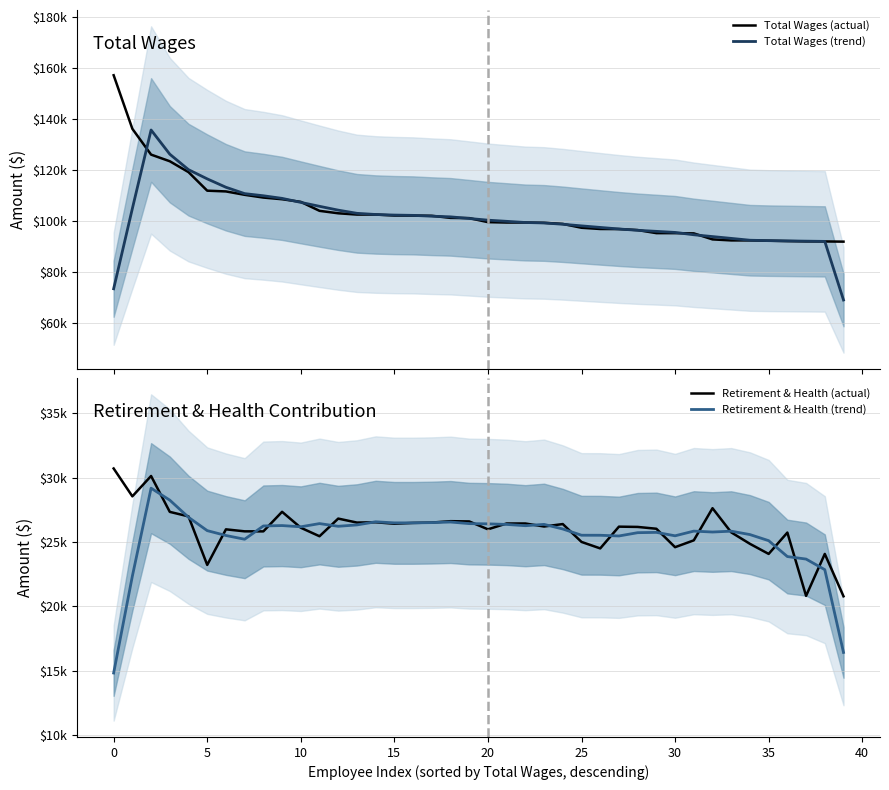

Which series has the largest range (max minus min)?

Total Wages (trend)